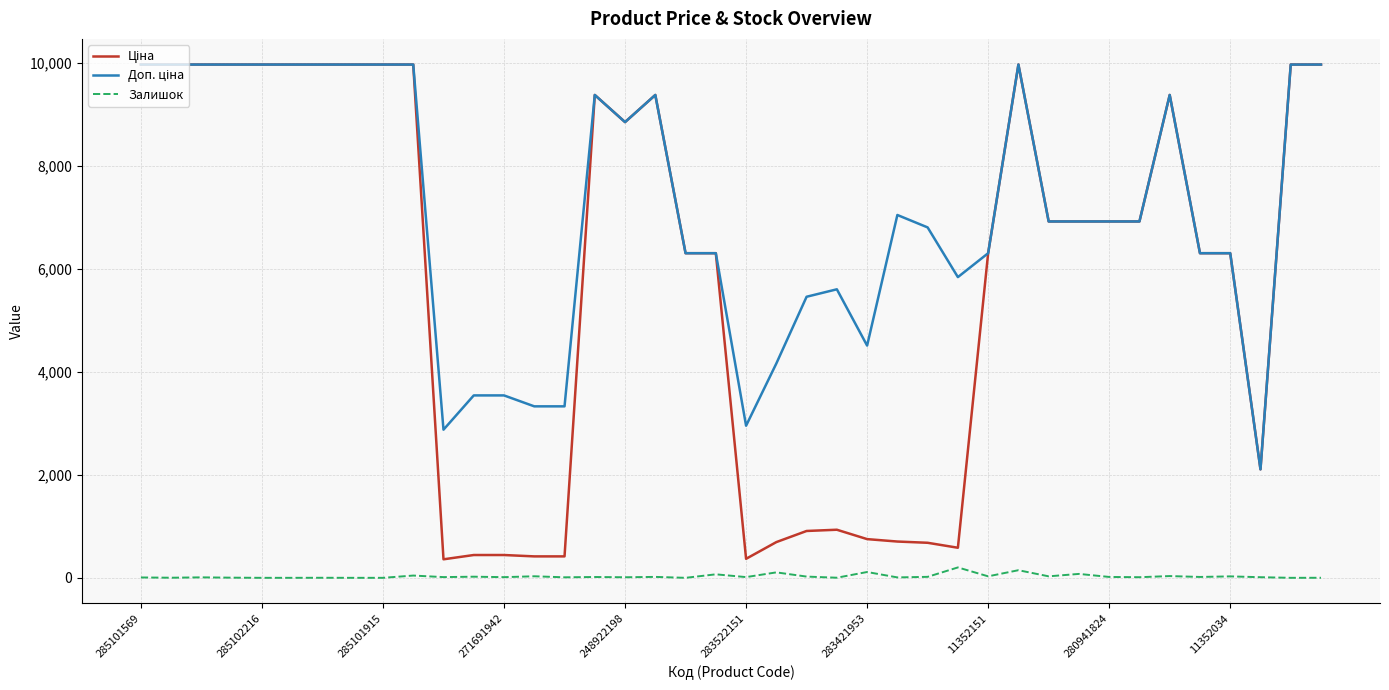

True or false: Доп. ціна and Ціна intersect in this chart.

False